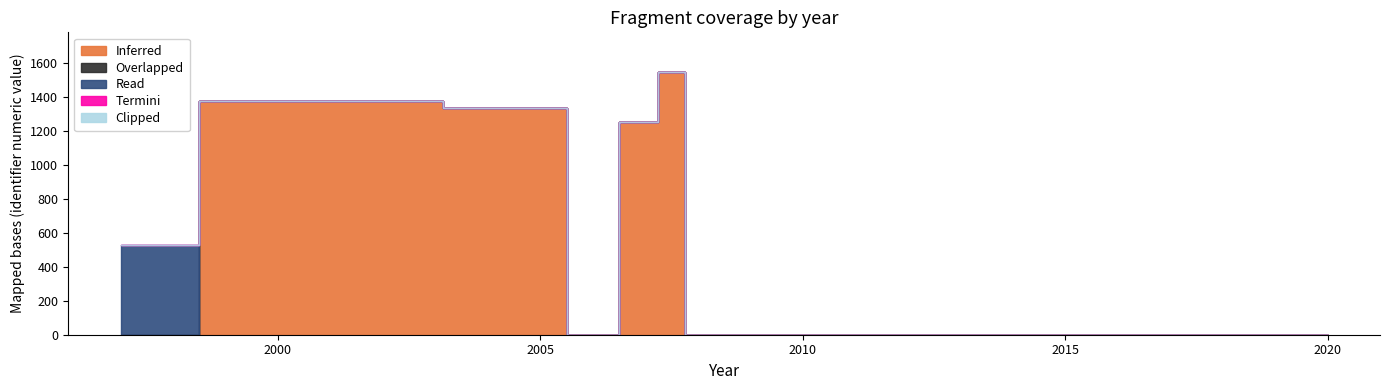

How many values in Read are above zero?

1